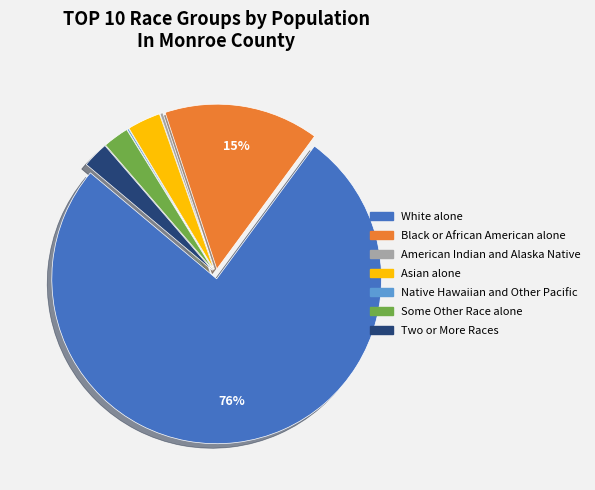

To the nearest percent, what is the combined percentage of White alone and American Indian and Alaska Native?

76%